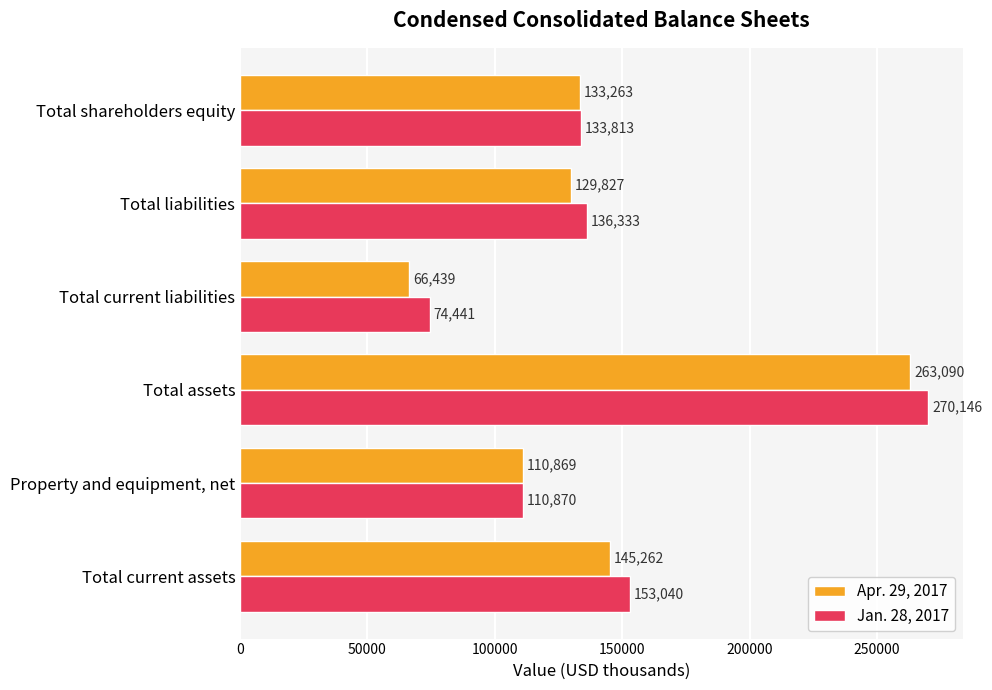

Is the value of Apr. 29, 2017 at Total current assets greater than the value of Jan. 28, 2017 at Total current liabilities?

Yes